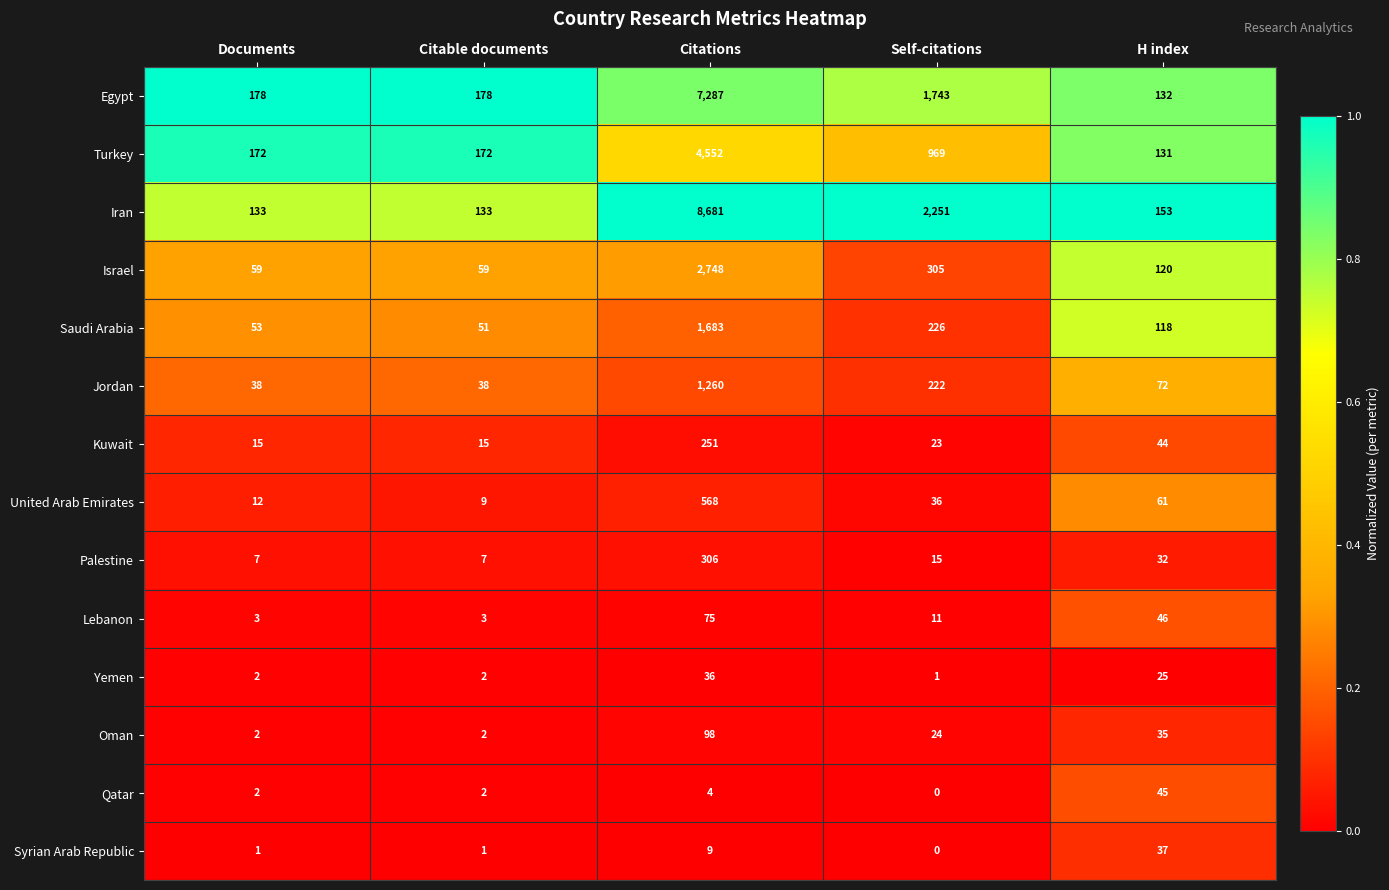

Is it true that Saudi Arabia equals 21 at Documents?

False